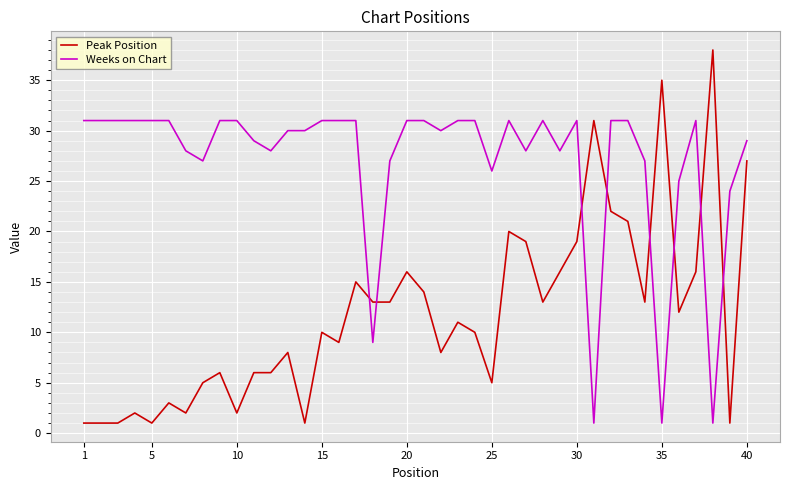

Which series has the largest total across all categories?

Weeks on Chart